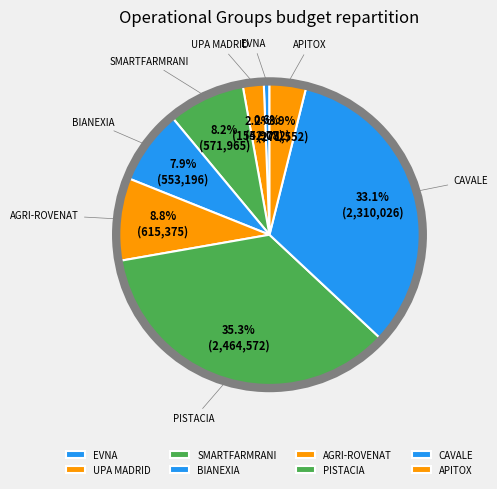

Count the number of slices in the pie.

8